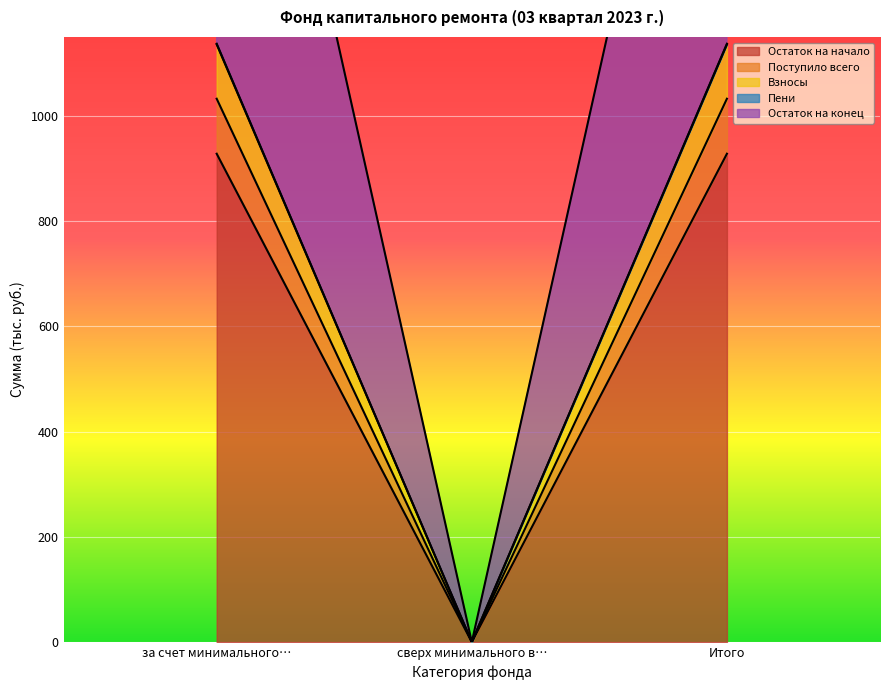

True or false: Пени has a value of 681.6 at Итого.

False